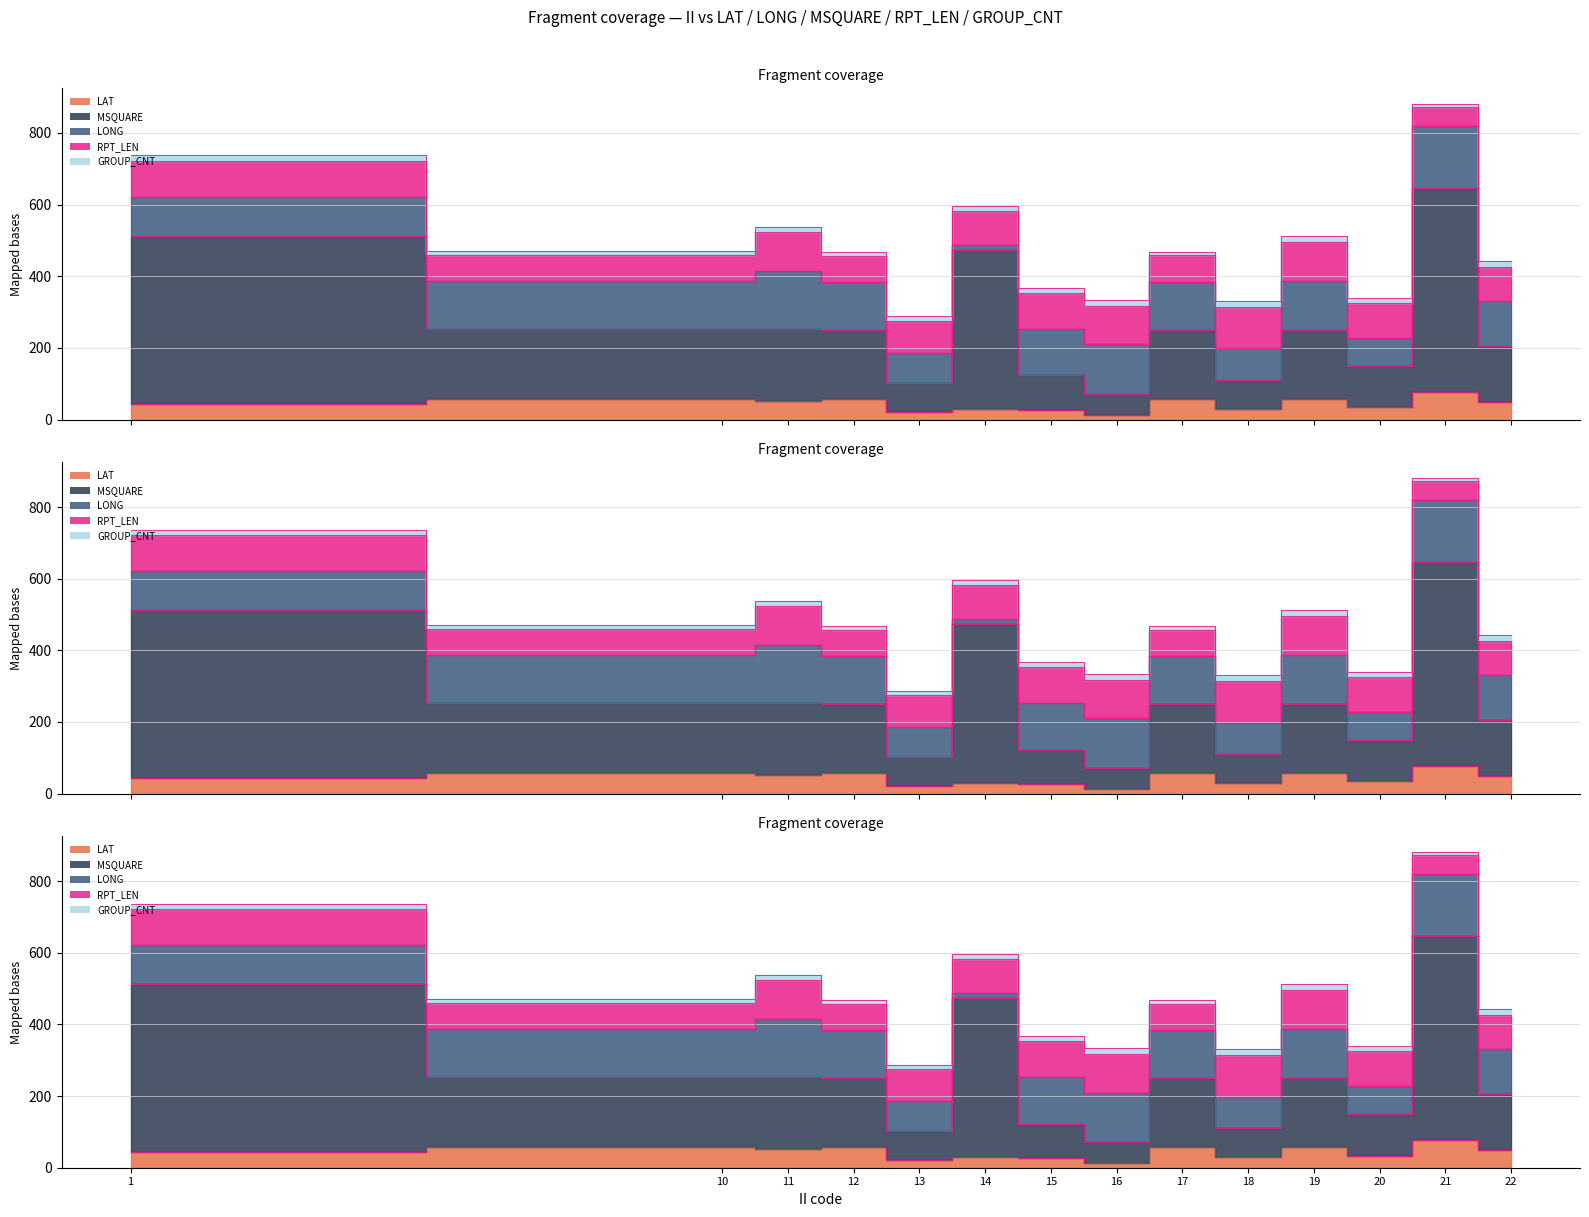

How many distinct data groups are displayed?

5